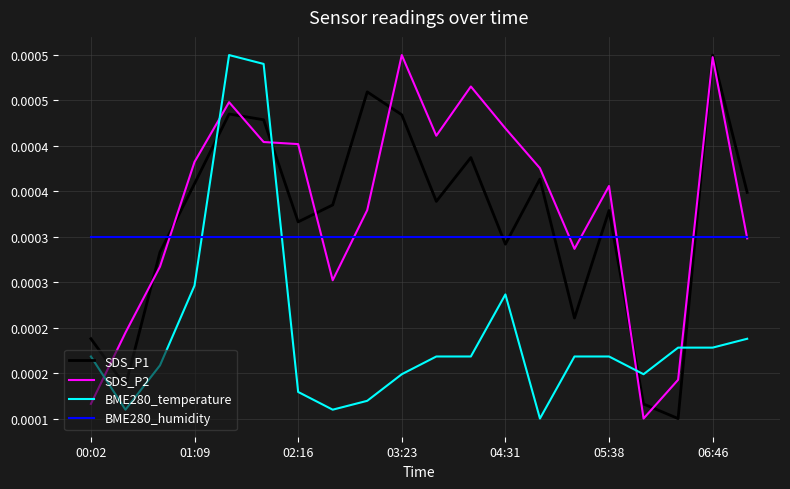

Is this an area chart (filled region under the line)?

No